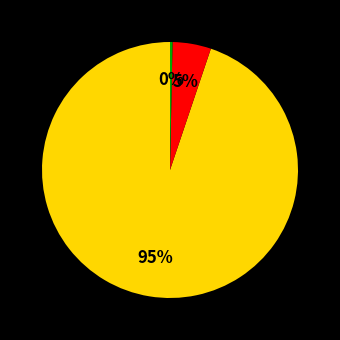

Does any single category account for the majority?

Yes